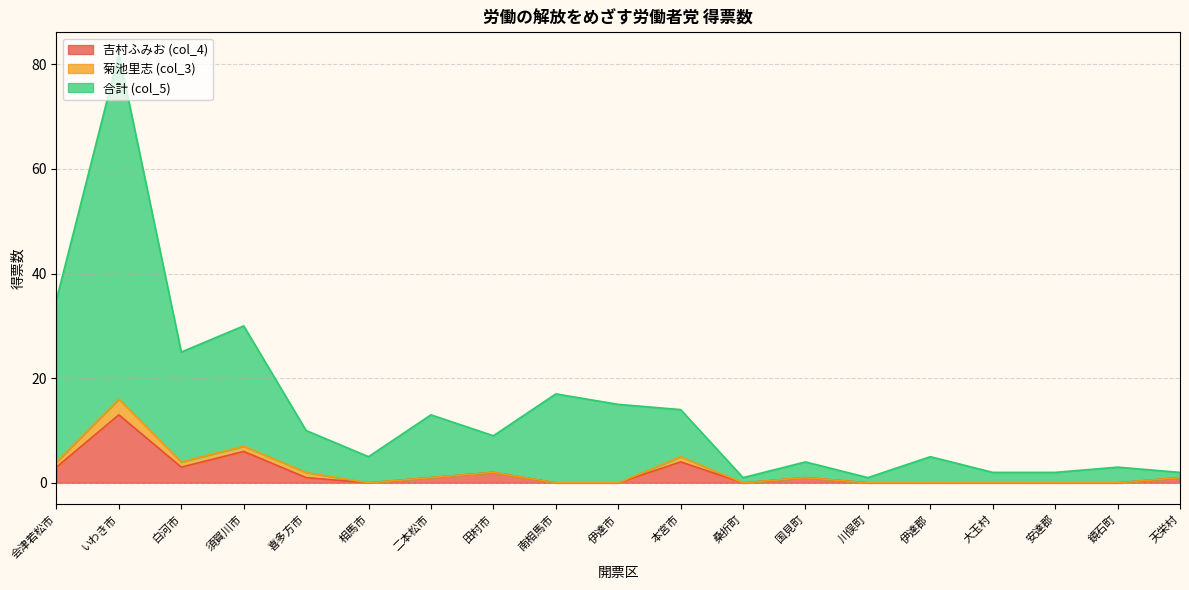

True or false: 吉村ふみお (col_4) and 合計 (col_5) intersect in this chart.

False